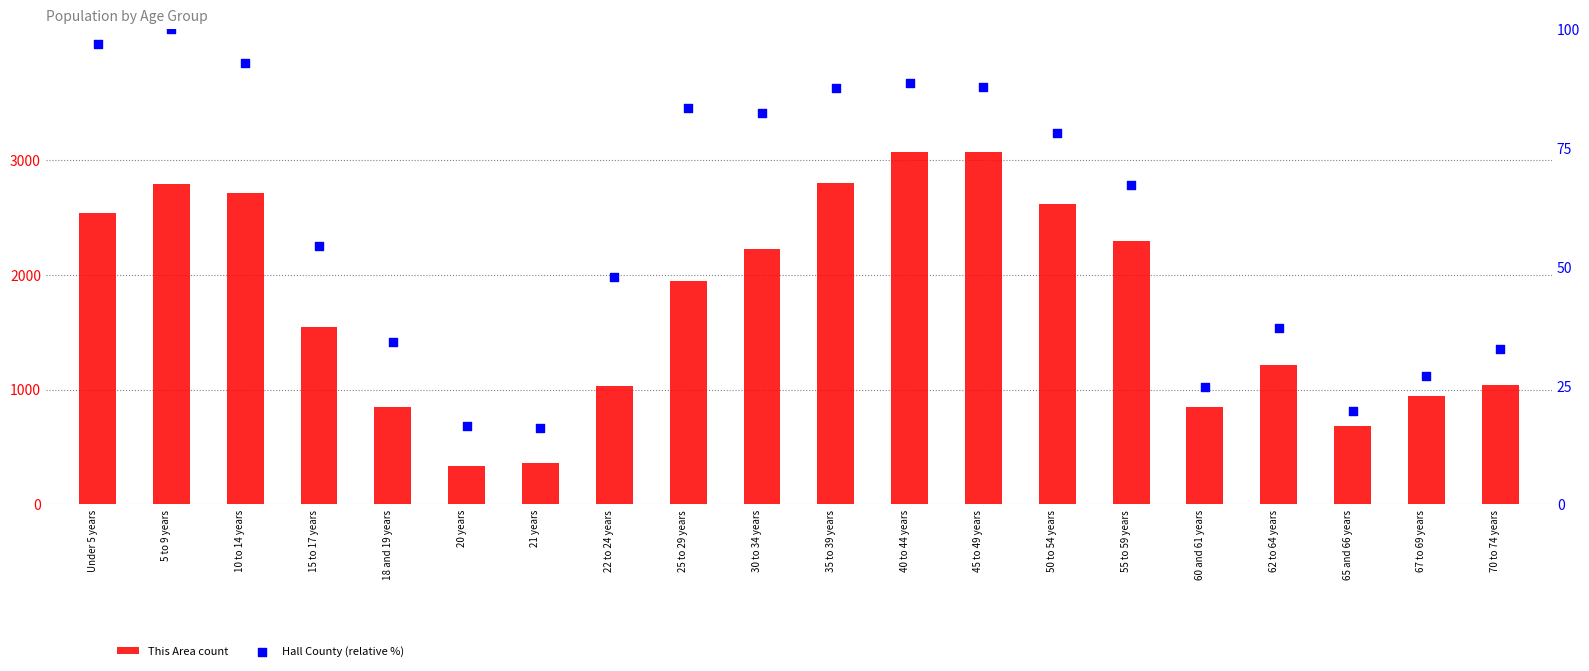

What are all the series names shown in the legend?

This Area count, Hall County (relative %)